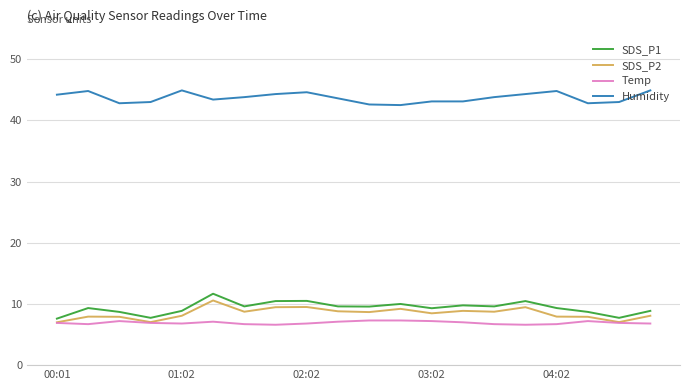

What is the highest value of the SDS_P2 series?

10.6